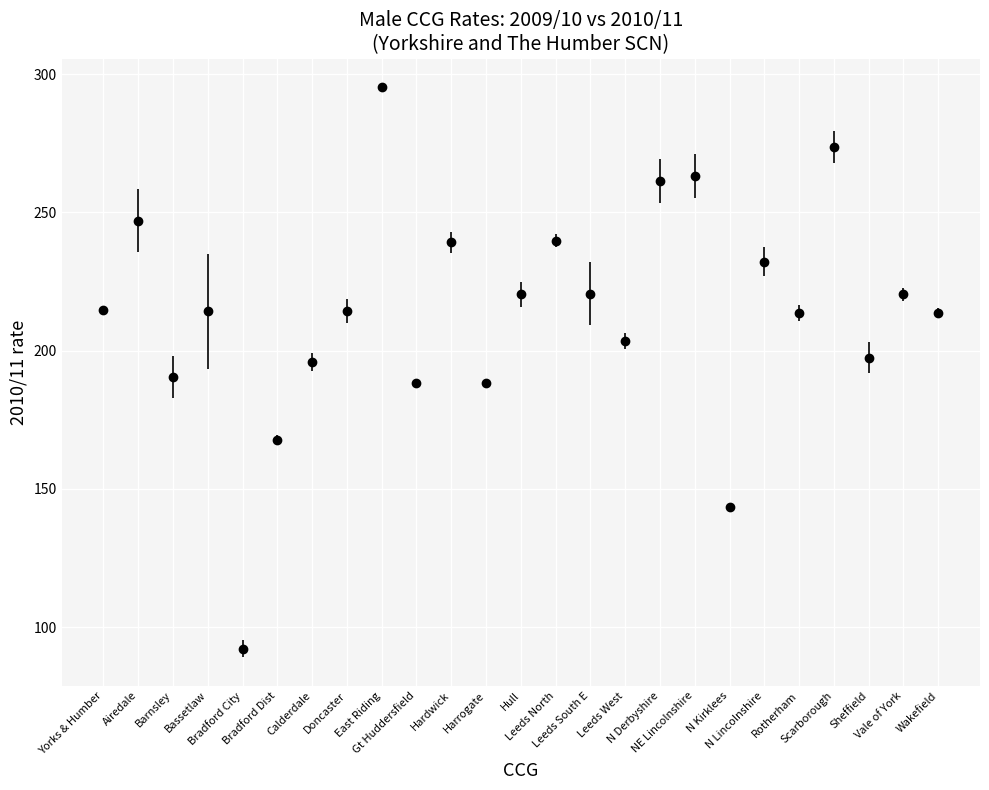

True or false: the data has more than 1 interior local peaks.

True